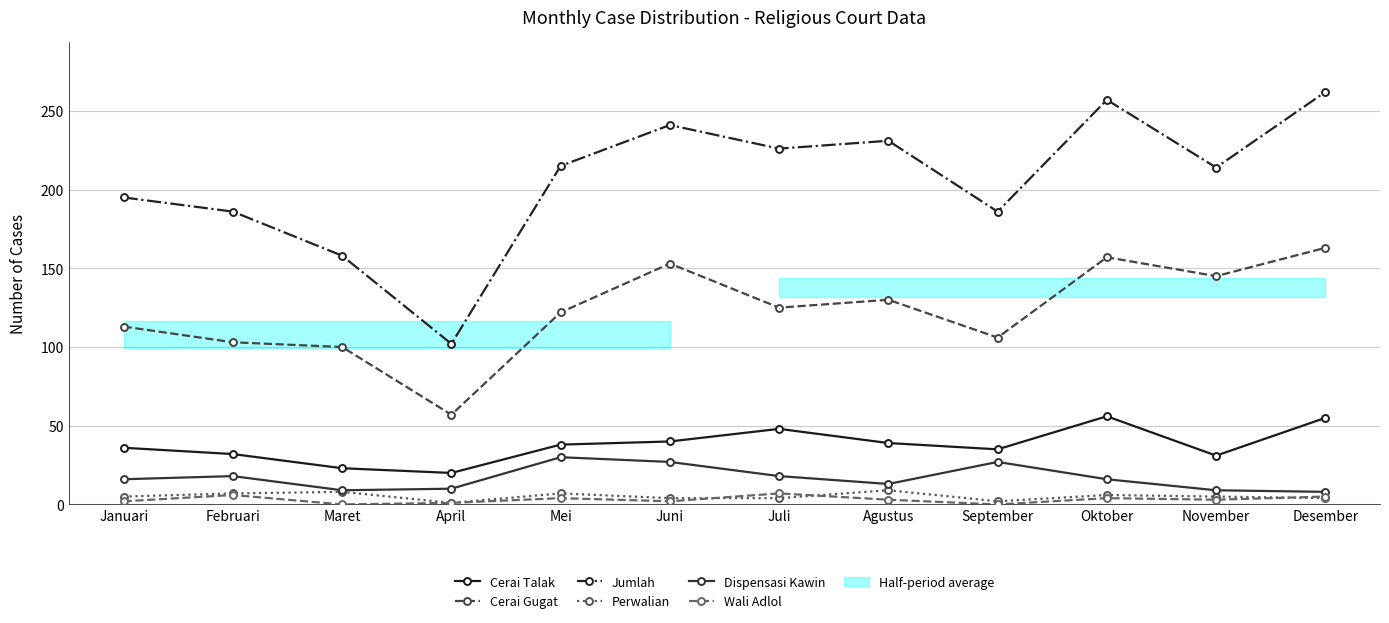

The value of Wali Adlol at Maret is 0. True or false?

True